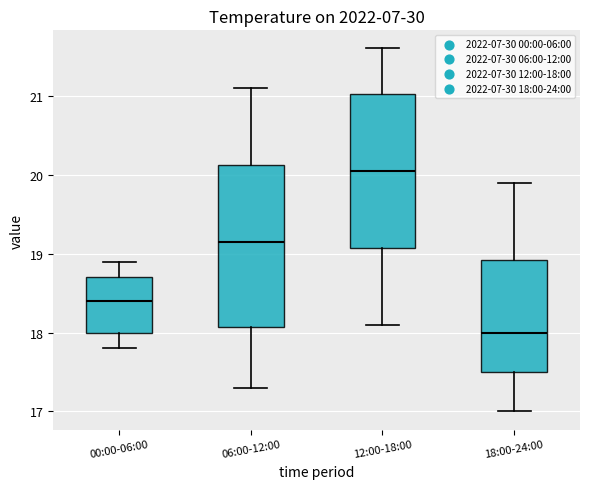

Which box's median line is the lowest?

18:00-24:00